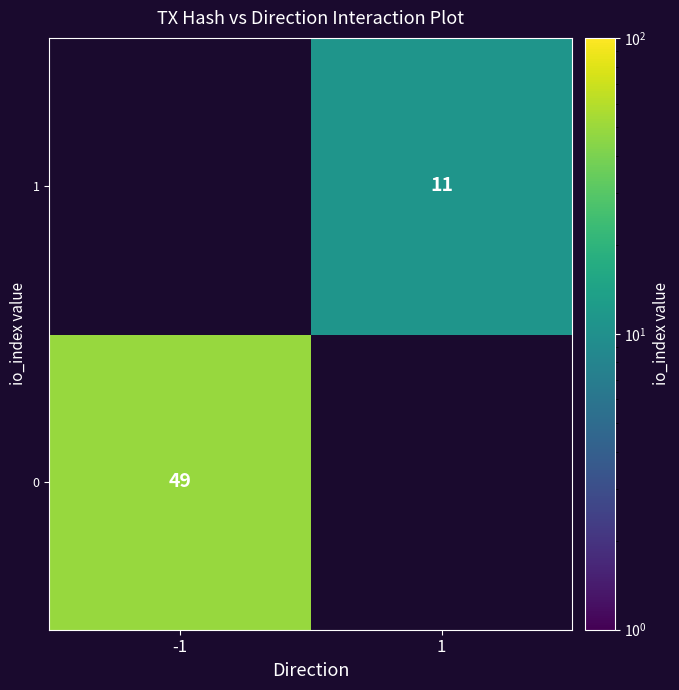

How many distinct data groups are displayed?

2